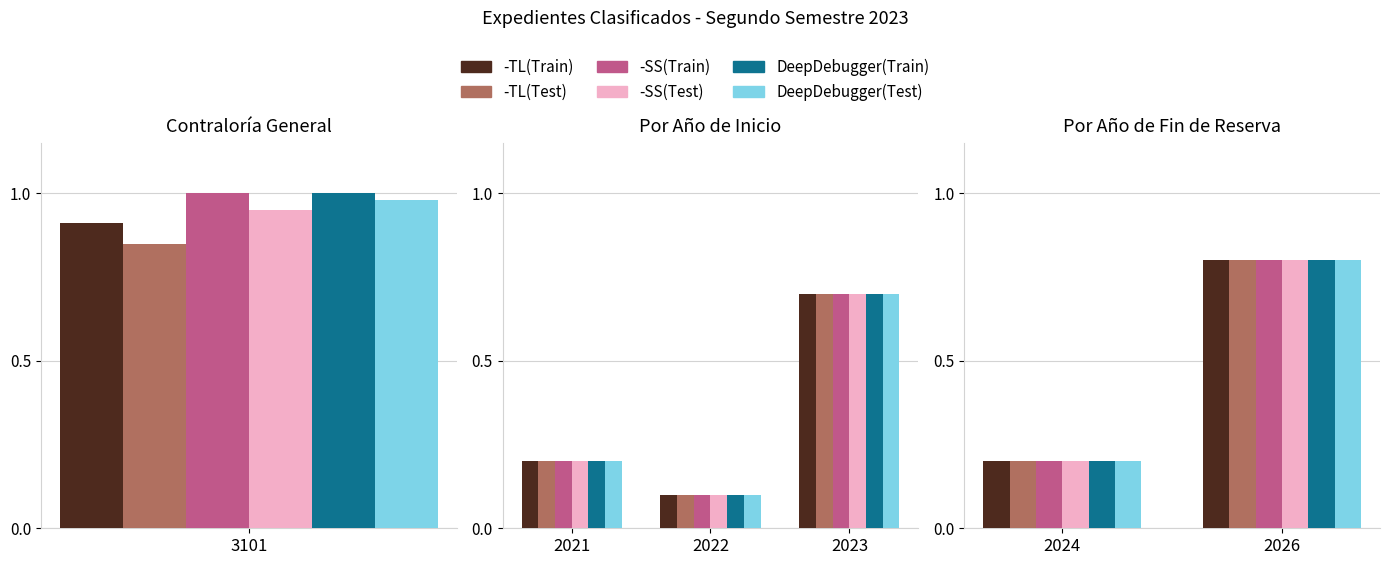

What is the average value of the DeepDebugger(Test) series?

0.5